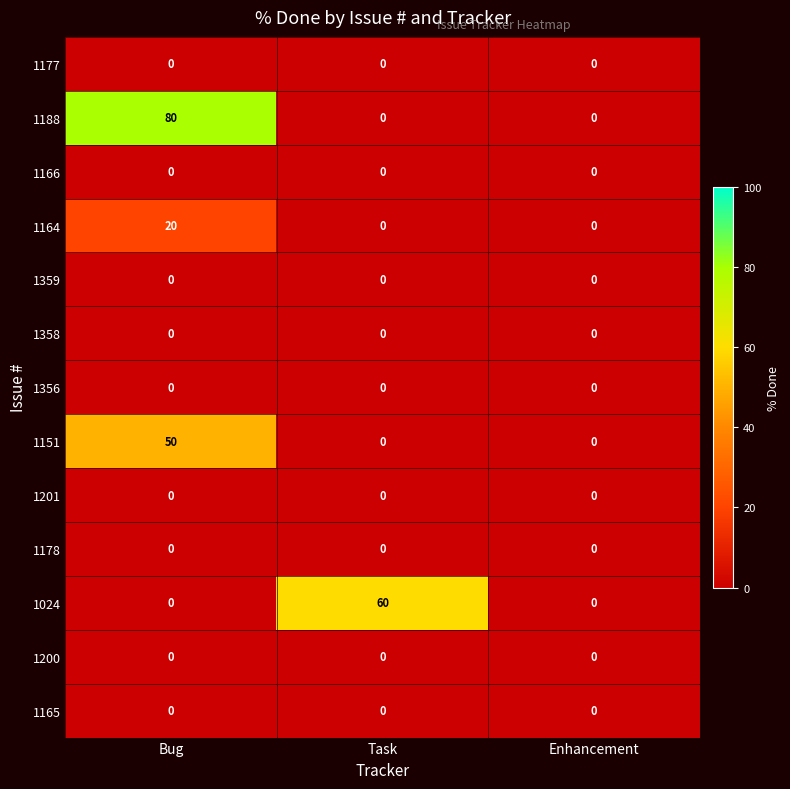

The 1358 series shows 0 at Enhancement. True or false?

True